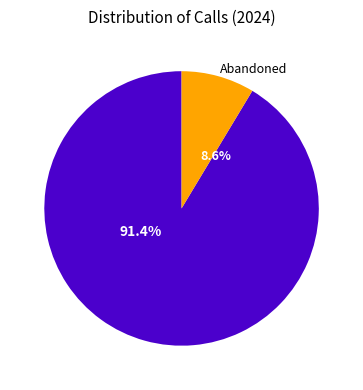

To the nearest percent, what percentage of the pie is pct65?

9%